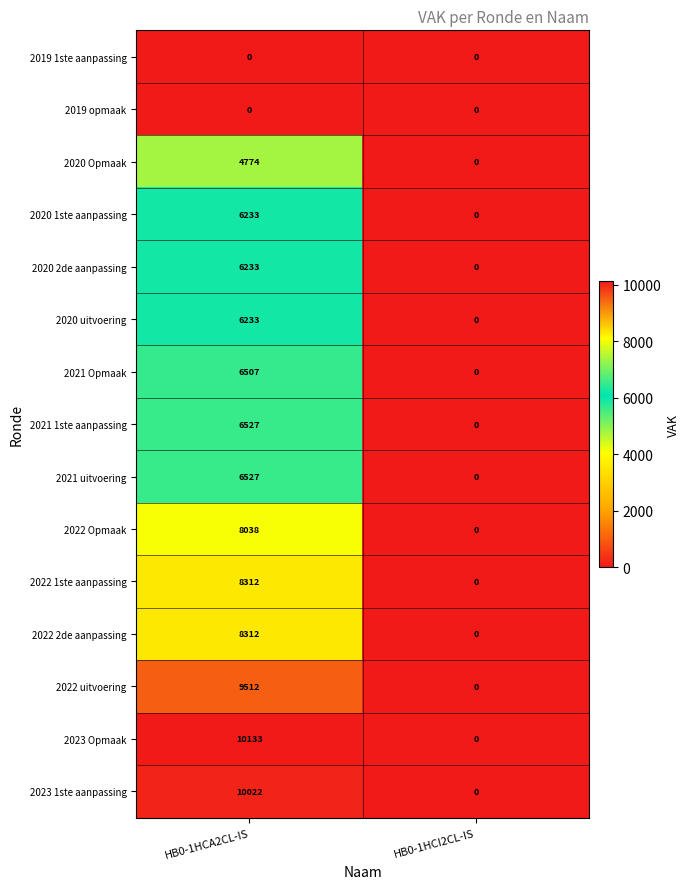

What is the difference between the 2020 2de aanpassing values at HB0-1HCI2CL-IS and HB0-1HCA2CL-IS?

6233